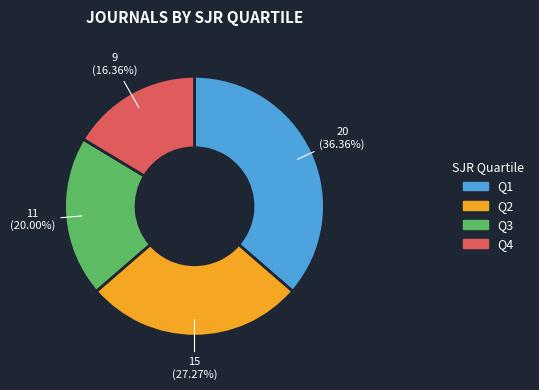

Which category has the biggest portion of the pie?

Q1